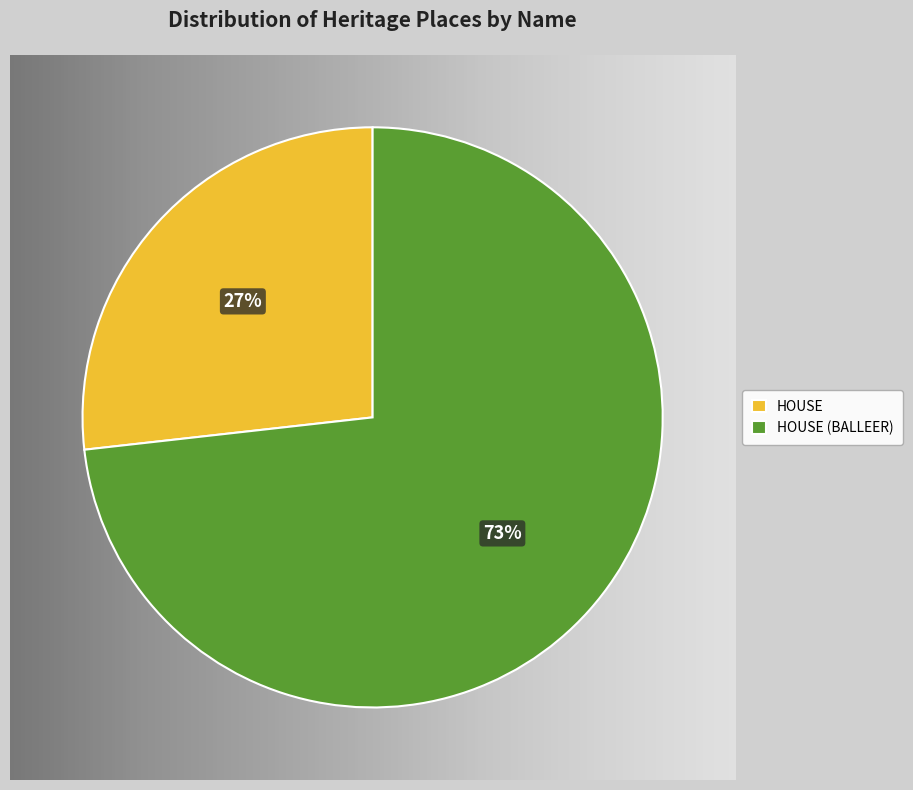

To the nearest percent, what percentage of the pie is HOUSE?

27%